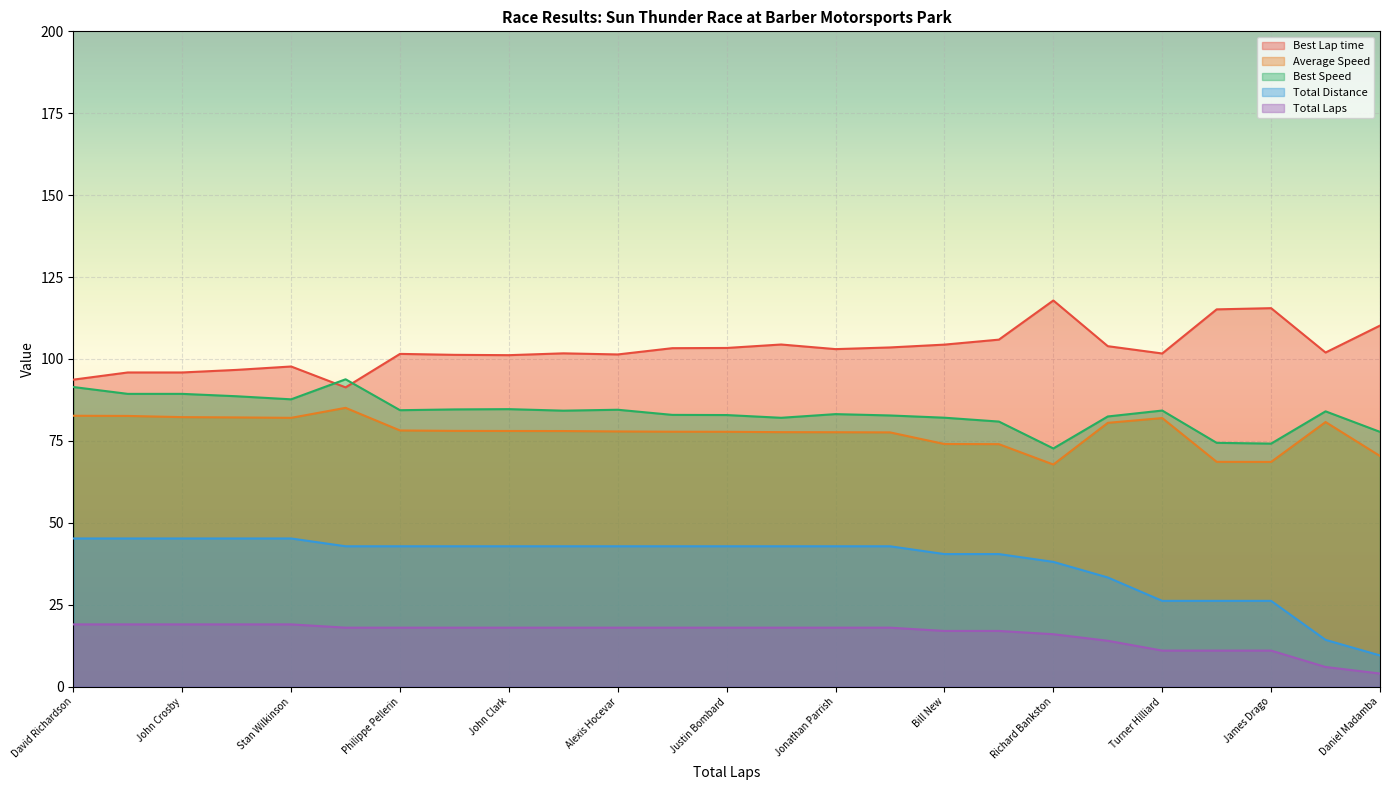

What is the highest value of the Total Distance series?

45.2